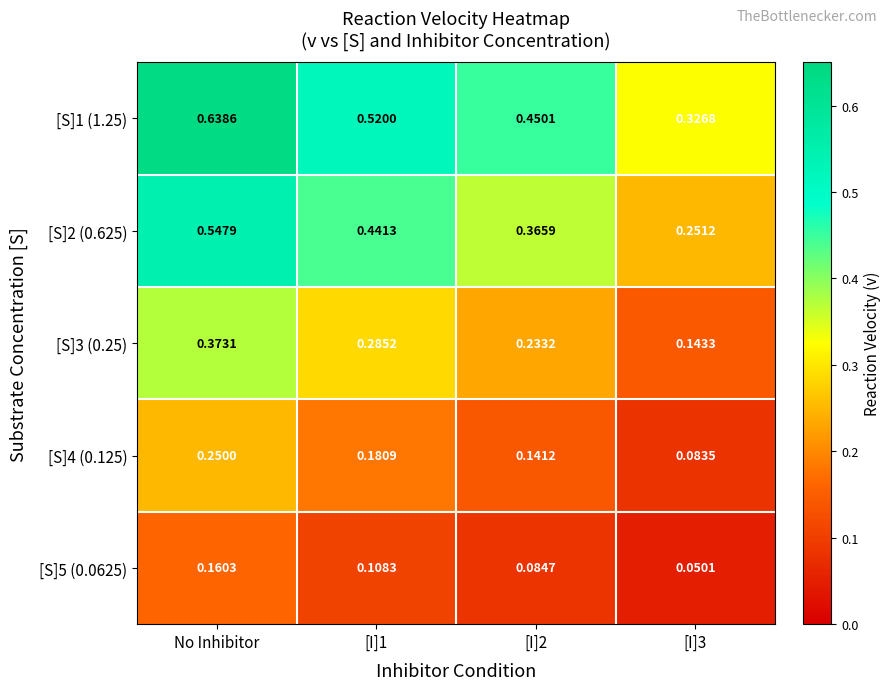

Is the value of [S]4 (0.125) at [I]2 greater than the value of [S]5 (0.0625) at [I]2?

Yes